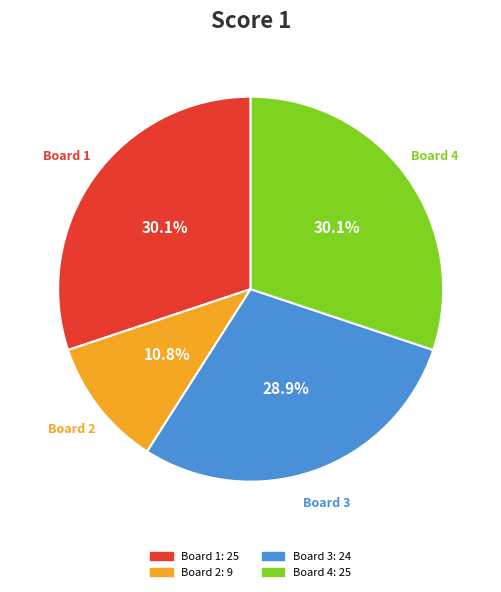

Does any single category account for the majority?

No